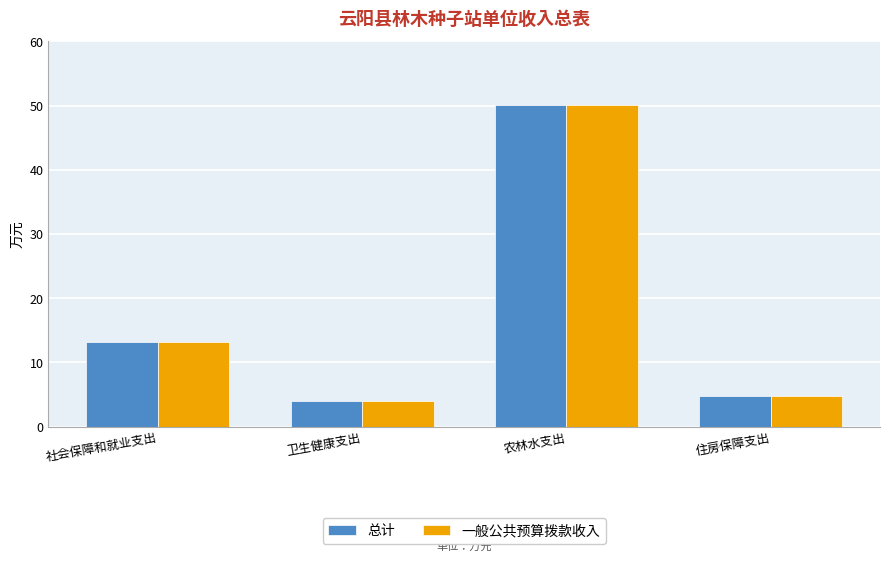

What is the sum of all 总计 values?

72.1